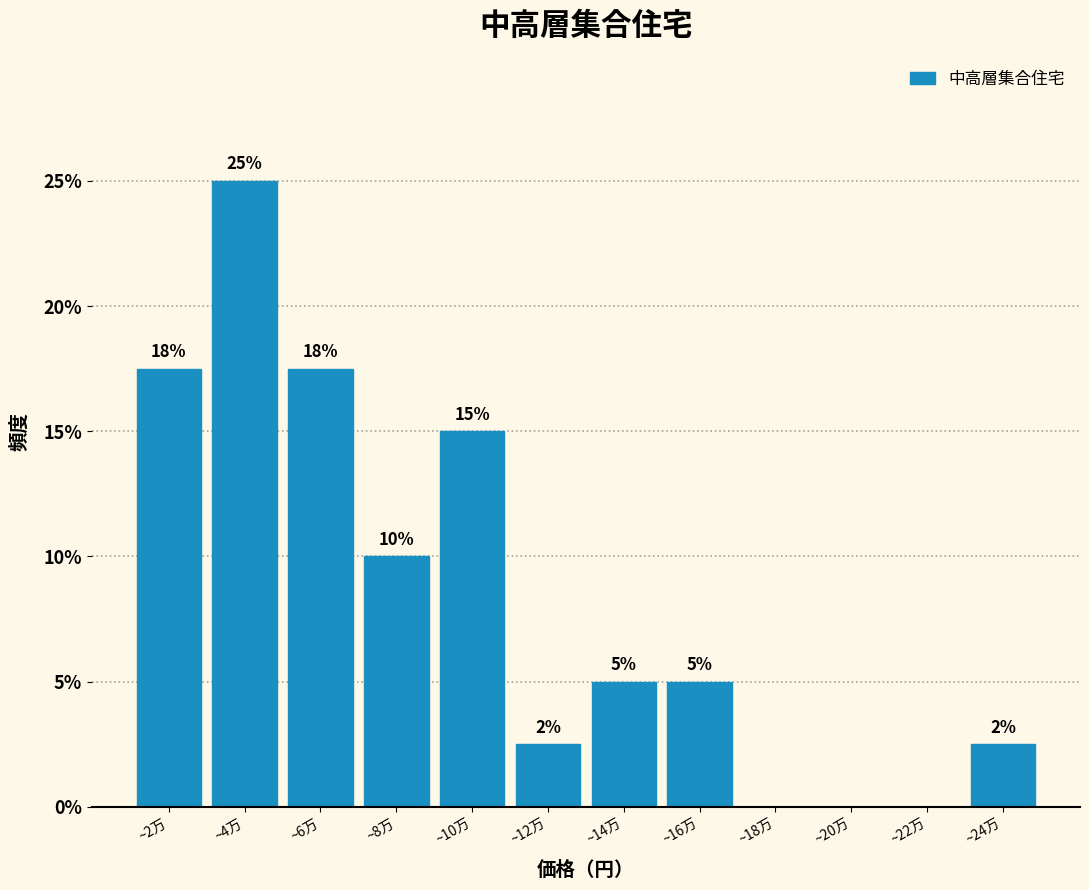

What is the greatest value displayed?

25.0